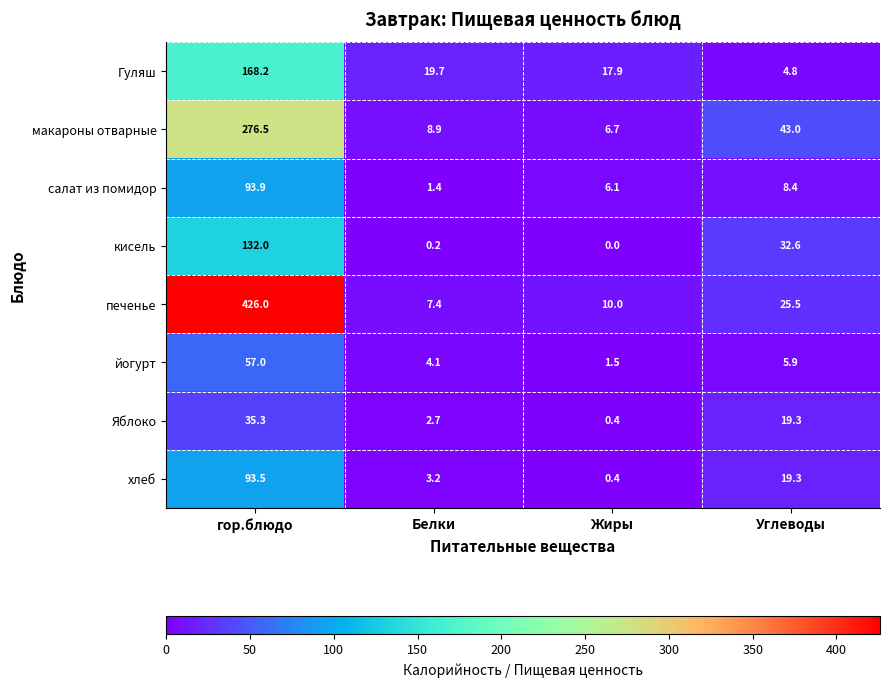

Which series has the widest spread of values?

печенье